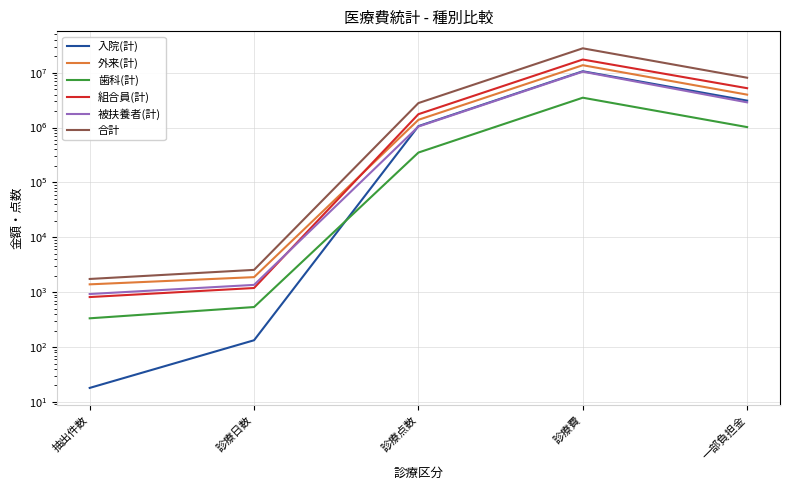

How many data points in 入院(計) are above 1062014?

2